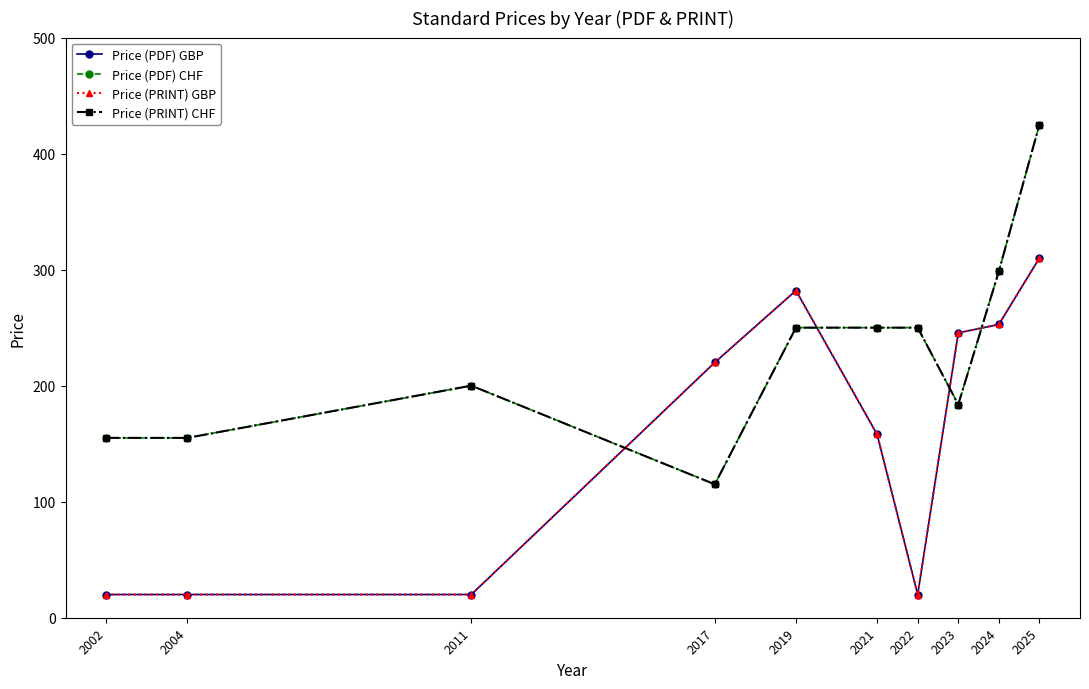

Which series has the largest range (max minus min)?

Price (PDF) CHF